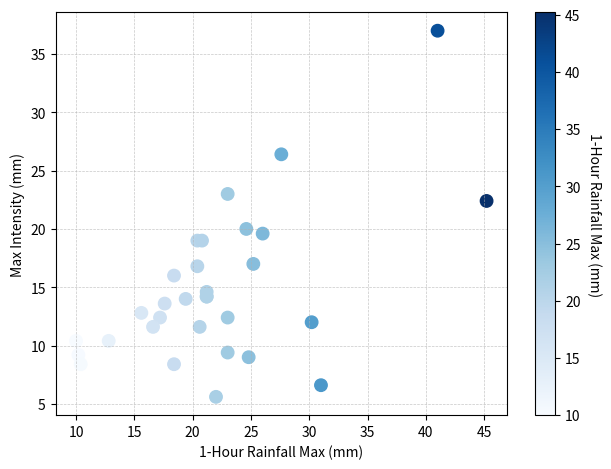

What Y value in the scatter plot is closest to 21?

20.0